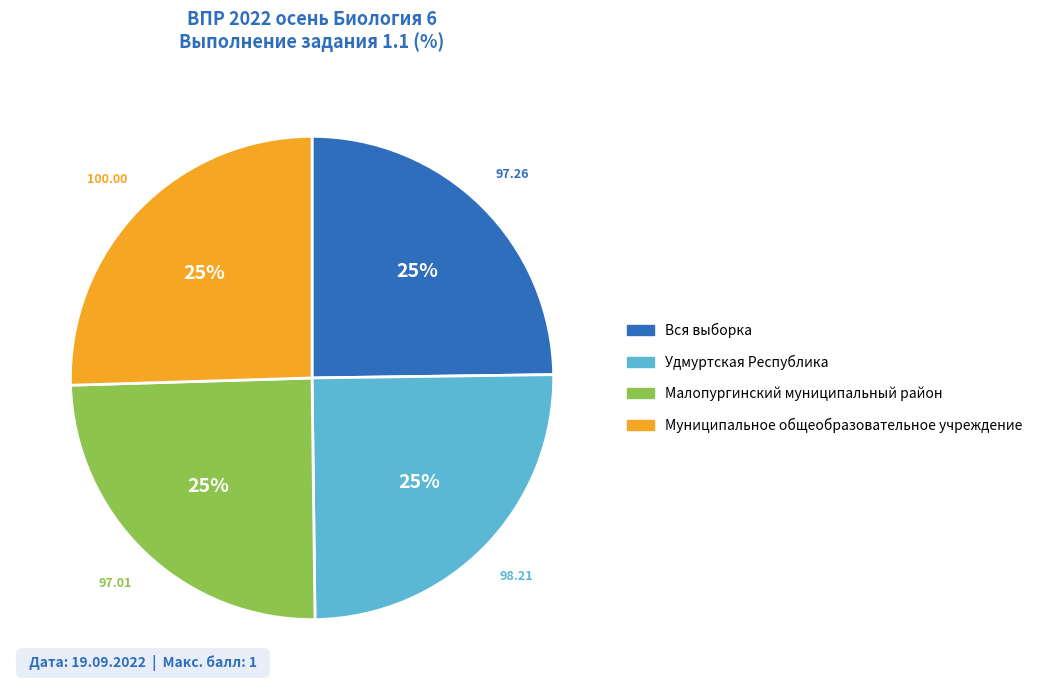

What percentage is the Вся выборка slice, to the nearest percent?

25%